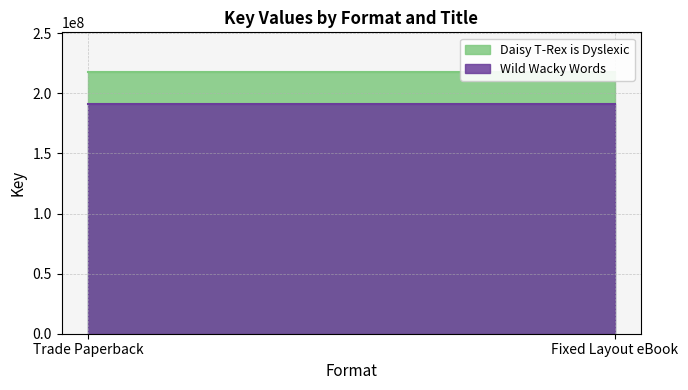

Rank the categories by Daisy T-Rex is Dyslexic value from lowest to highest.

Trade Paperback, Fixed Layout eBook